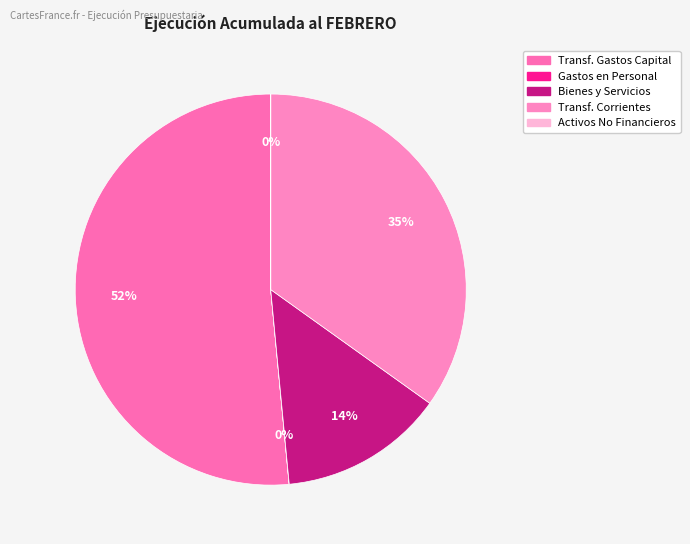

Which slice is the largest?

TRANSFERENCIAS PARA GASTOS DE CAPITAL